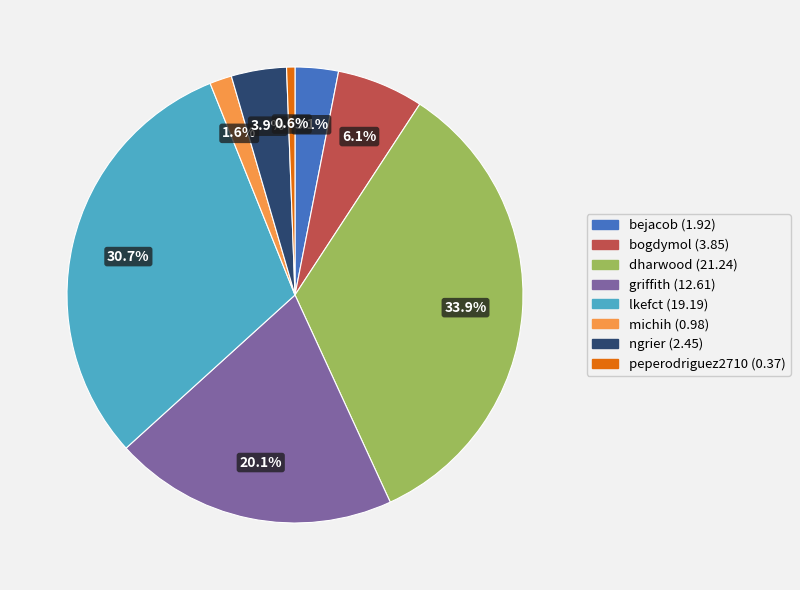

Is there any slice that represents more than half of the pie?

No